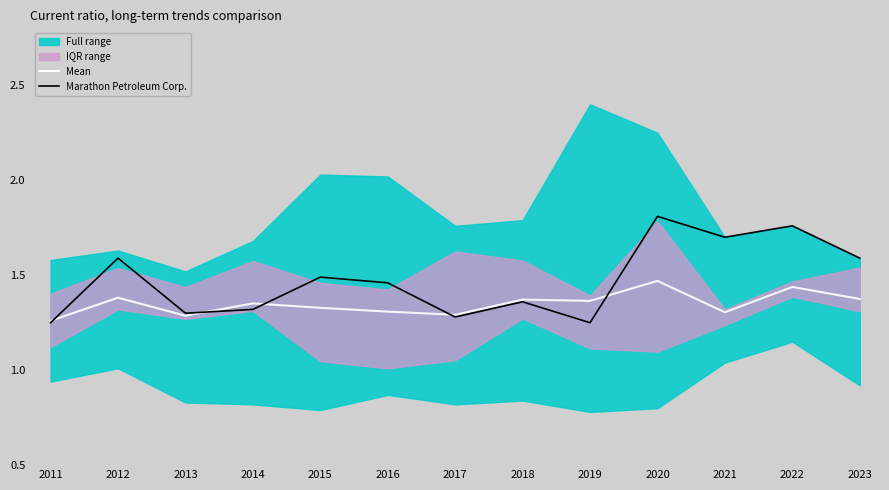

What is the approximate value of Marathon Petroleum Corp. at 2019?

1.2